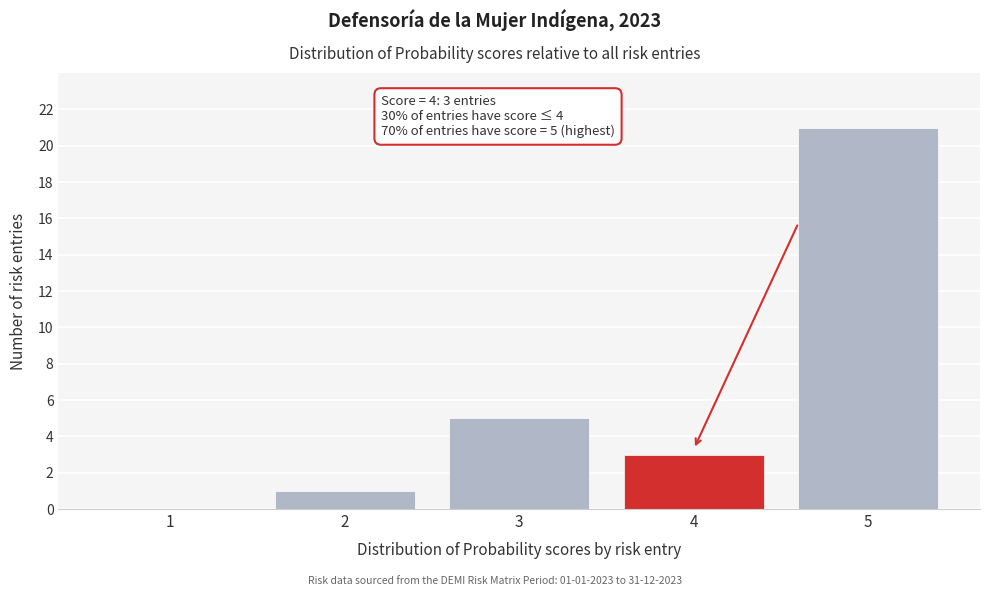

Reading left to right, what are all the values shown in this chart?

1=0	2=1	3=5	4=3	5=21